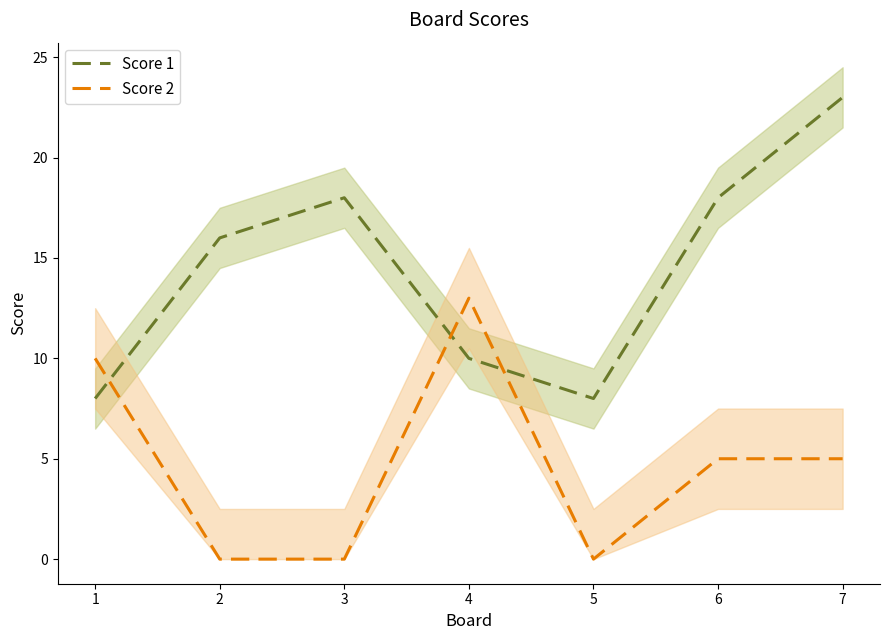

What is the value of the Score 1 point at the 3rd from the left?

18